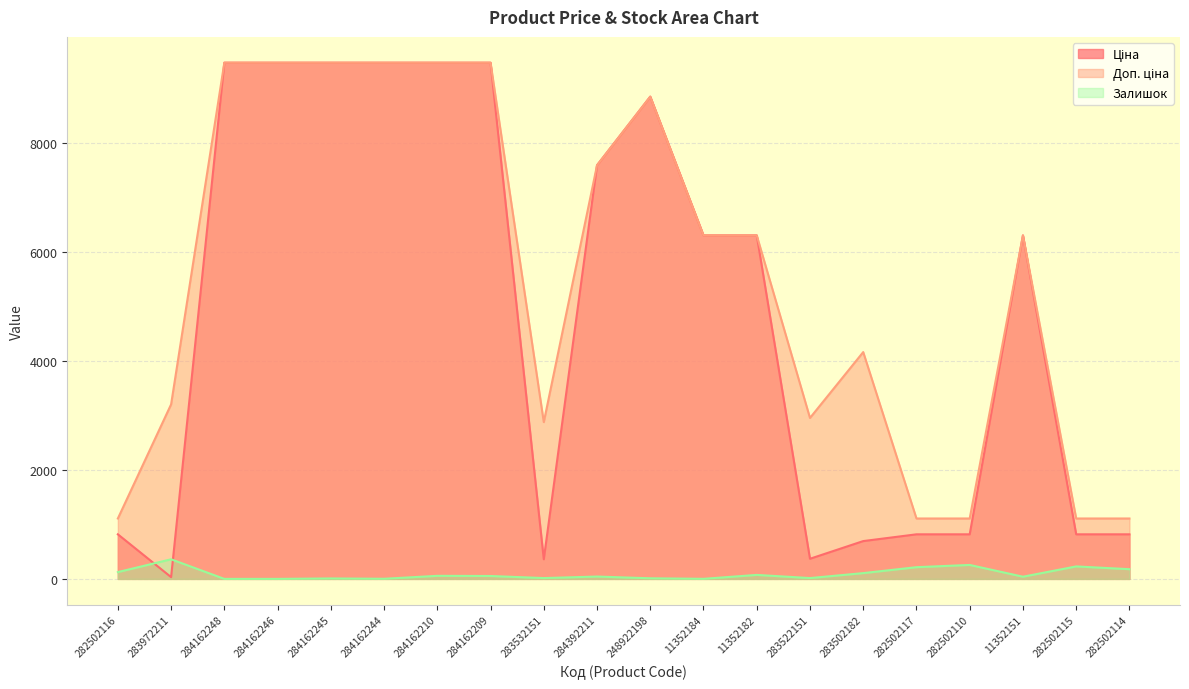

What is the label of the 4th point from the left?

284162246